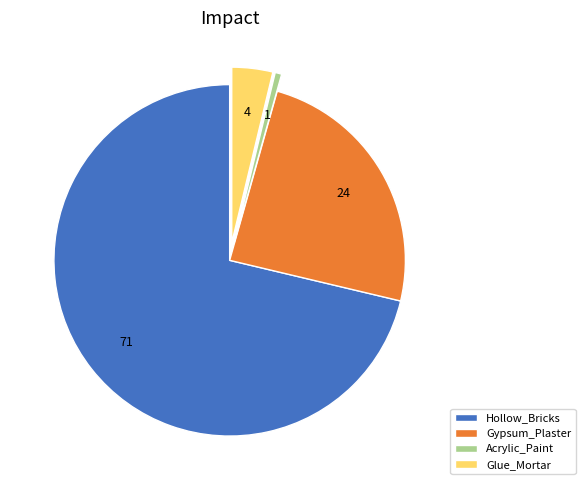

Which has a higher value, Gypsum_Plaster or Acrylic_Paint?

Gypsum_Plaster